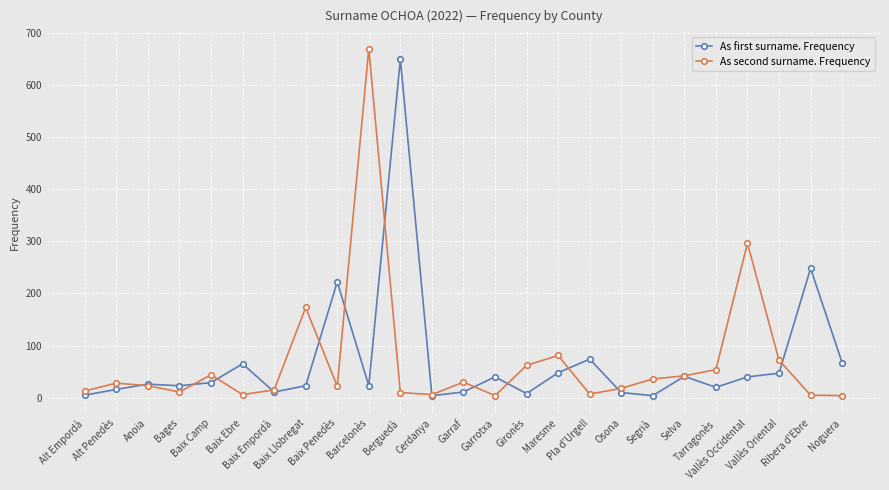

At which label is As second surname. Frequency closest to 336?

Vallès Occidental